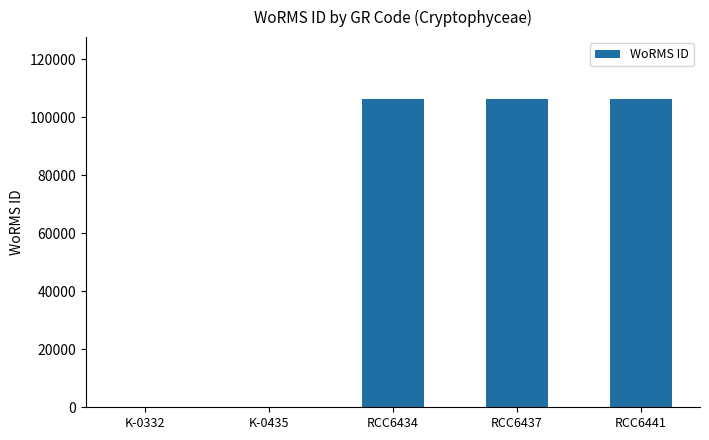

What is the sum of all values?

318935